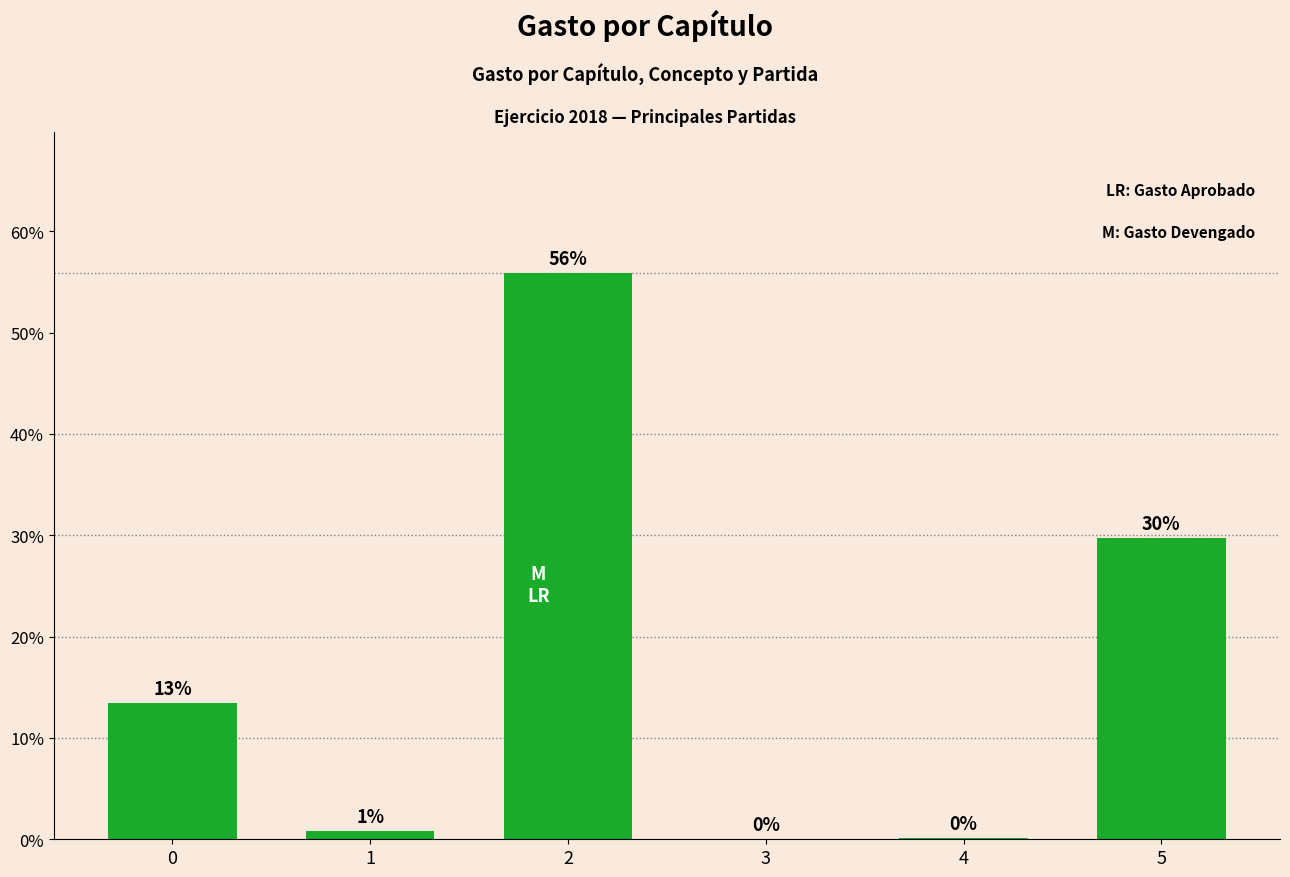

What is the maximum value shown in the chart?

55.8